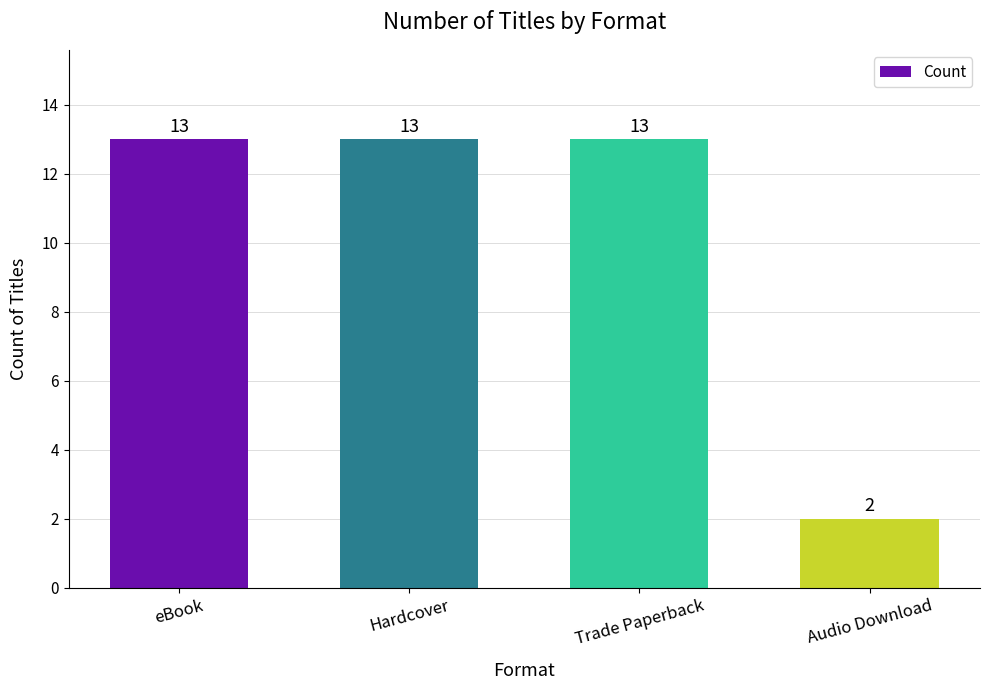

Reading right to left, extract all data points from this chart.

2	13	13	13